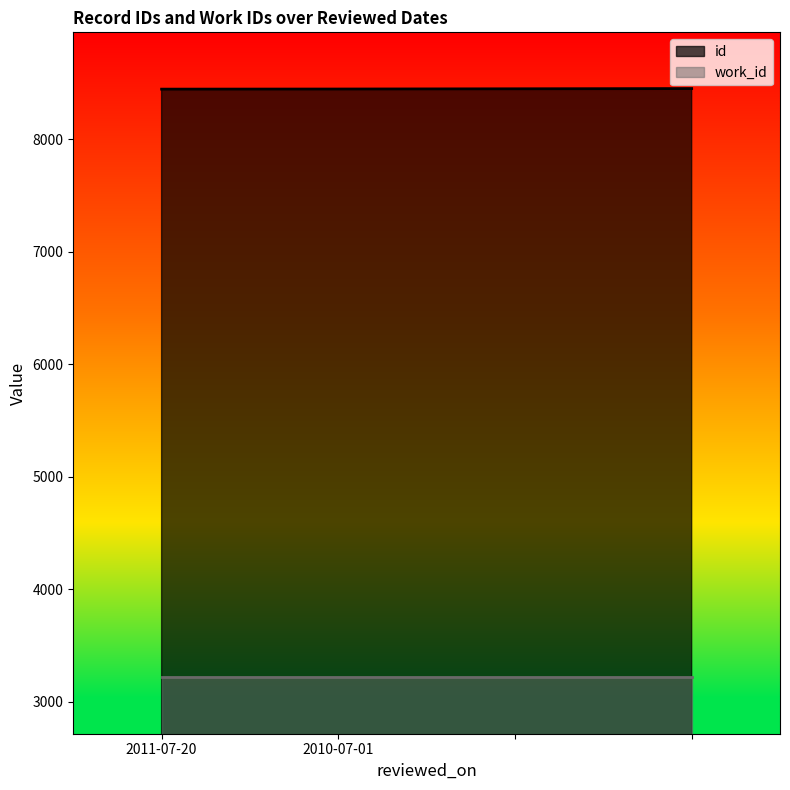

How many data points are less than 8449?

2